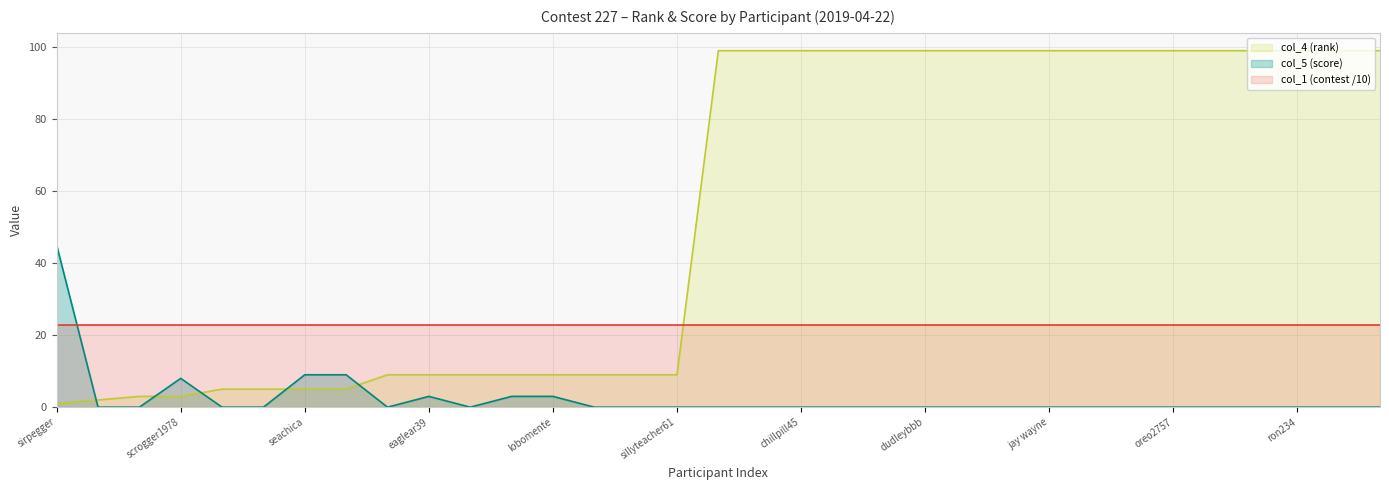

Rank the series by their average value, from lowest to highest.

col_5 (score), col_1 (contest /10), col_4 (rank)